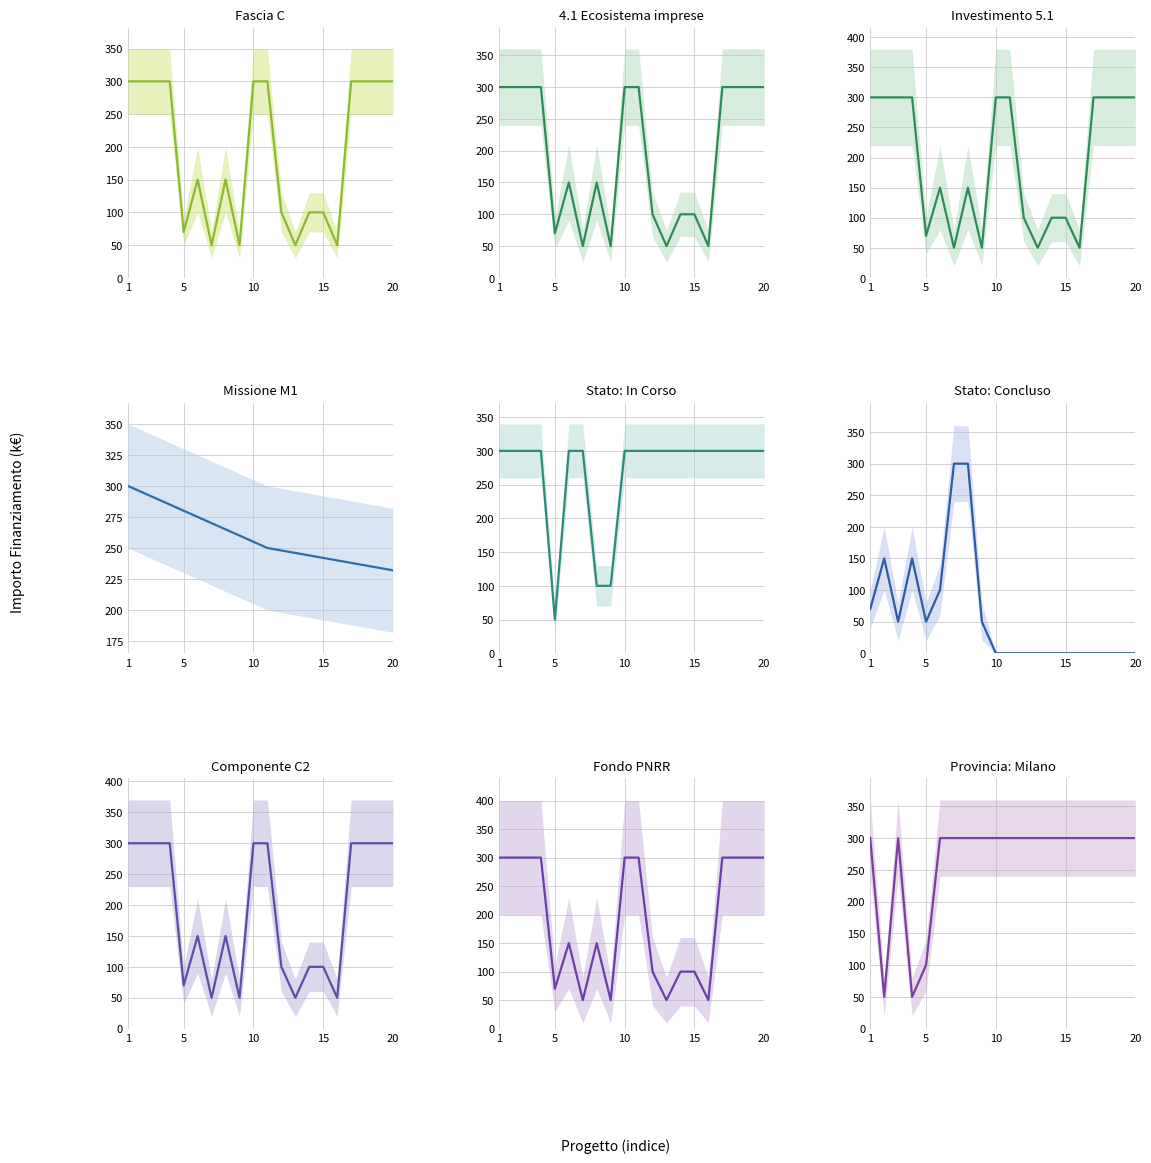

True or false: Fascia C and Fascia C_ci_high intersect in this chart.

False